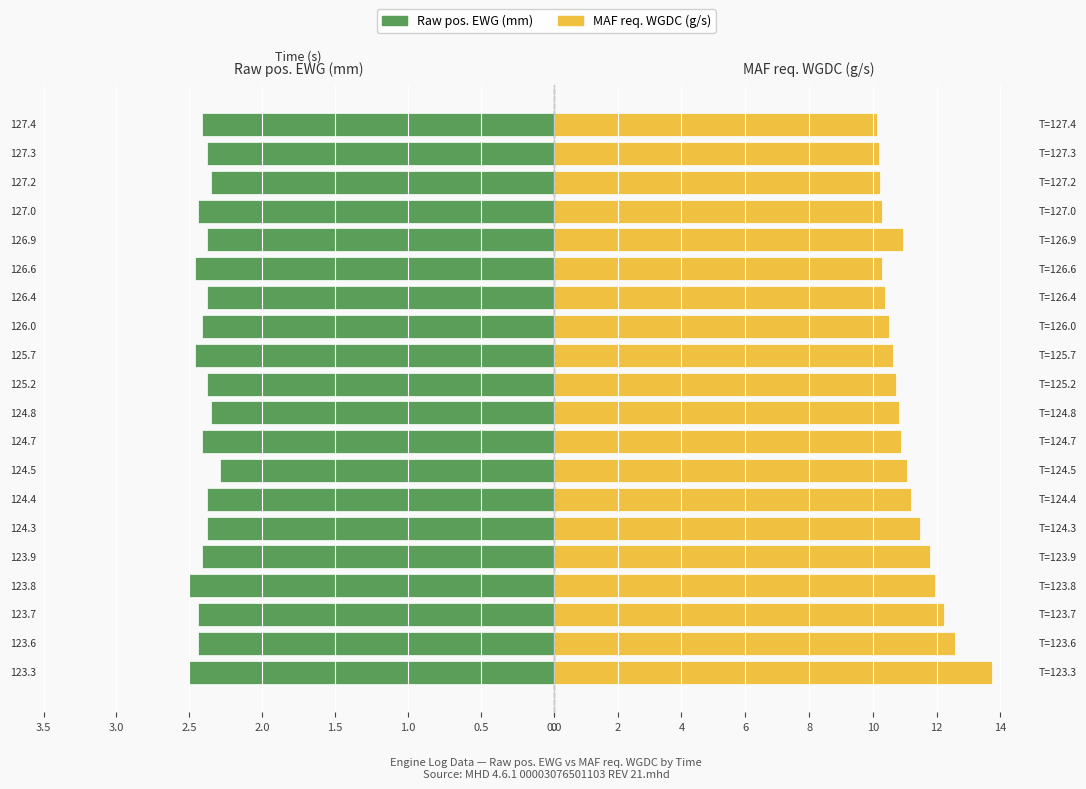

List the series in order of their overall mean, lowest first.

Raw pos. EWG (mm), MAF req. WGDC (g/s)